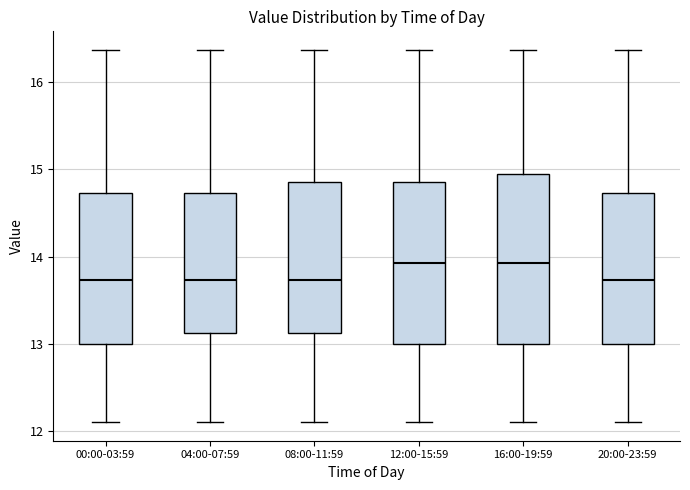

Reading left to right, transcribe this box plot: for each box, give where its median line is, the range the box spans, and where its two whiskers end, as read against the y-axis. The values are not printed on the chart, so give them approximately, as read against the axis.

00:00-03:59: median 13.7, box 13.0 to 14.7, whiskers 12.1 to 16.4
04:00-07:59: median 13.7, box 13.1 to 14.7, whiskers 12.1 to 16.4
08:00-11:59: median 13.7, box 13.1 to 14.9, whiskers 12.1 to 16.4
12:00-15:59: median 13.9, box 13.0 to 14.9, whiskers 12.1 to 16.4
16:00-19:59: median 13.9, box 13.0 to 14.9, whiskers 12.1 to 16.4
20:00-23:59: median 13.7, box 13.0 to 14.7, whiskers 12.1 to 16.4